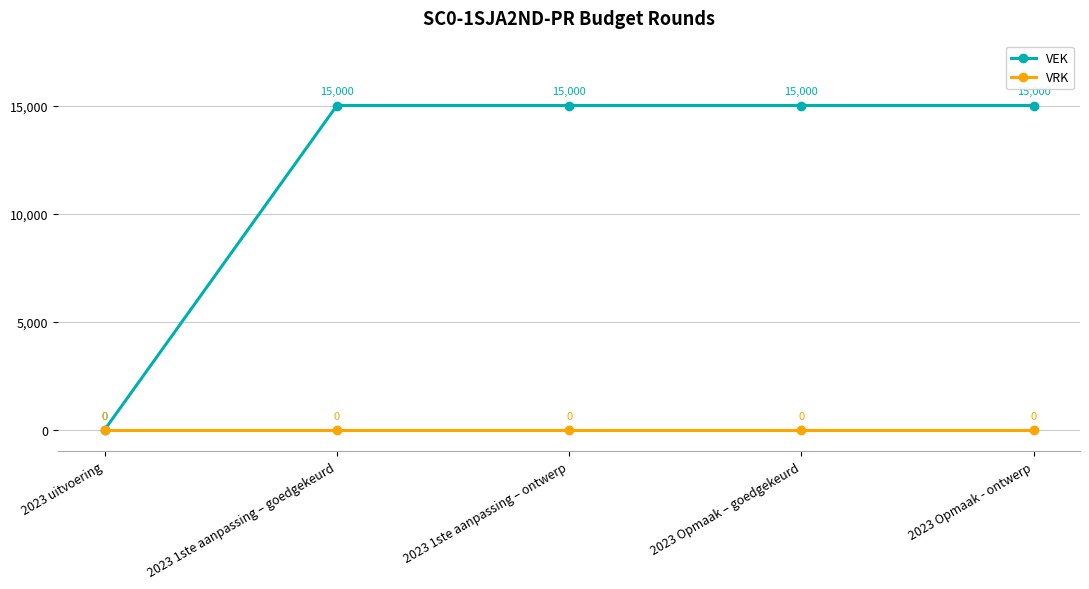

List the series in order of their peak value, lowest first.

VRK, VEK